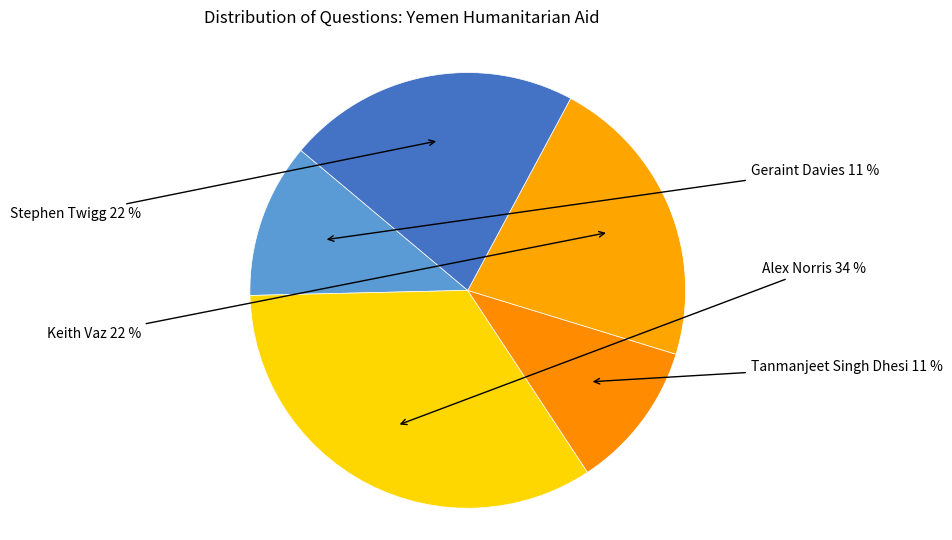

How many slices are in this pie chart?

5